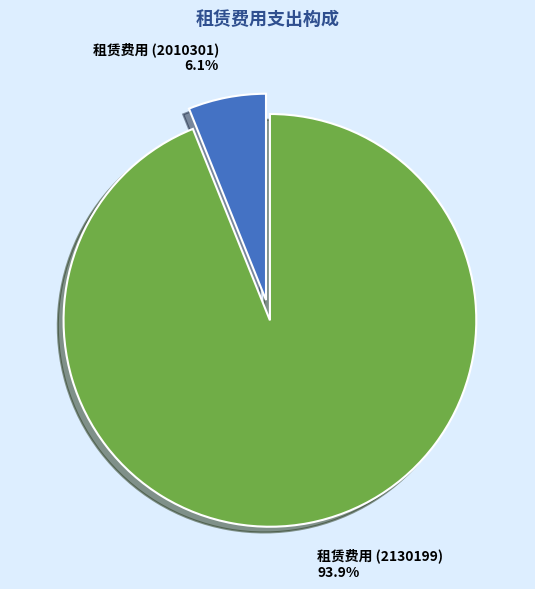

What percentage do 租赁费用 (2130199) and 租赁费用 (2010301) together represent?

100.0%